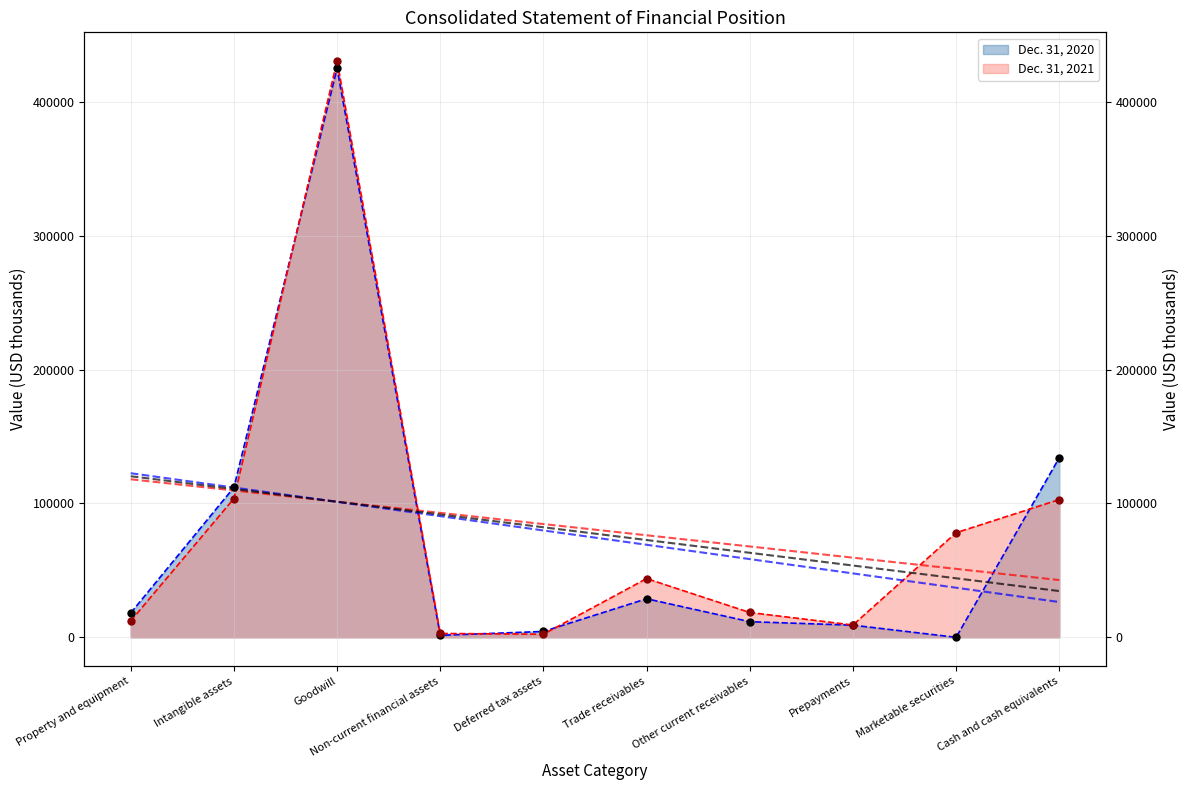

At which category is the sum across all series the highest?

Goodwill